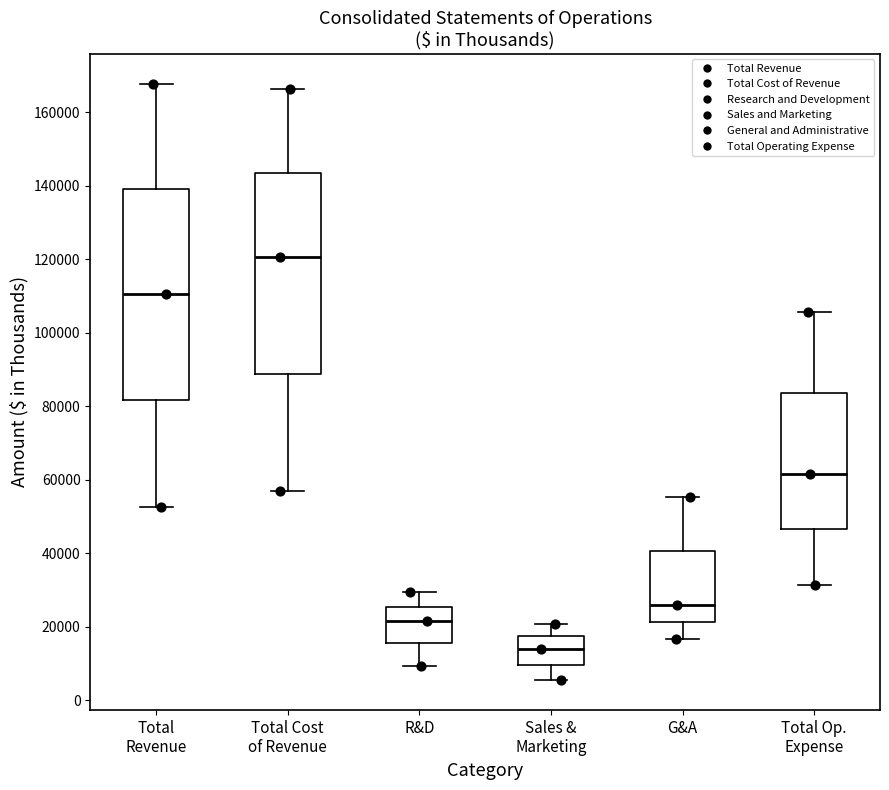

Where does the upper whisker of the box for Sales & Marketing end on the y-axis? The values are not printed on the chart, so give them approximately, as read against the axis.

20000